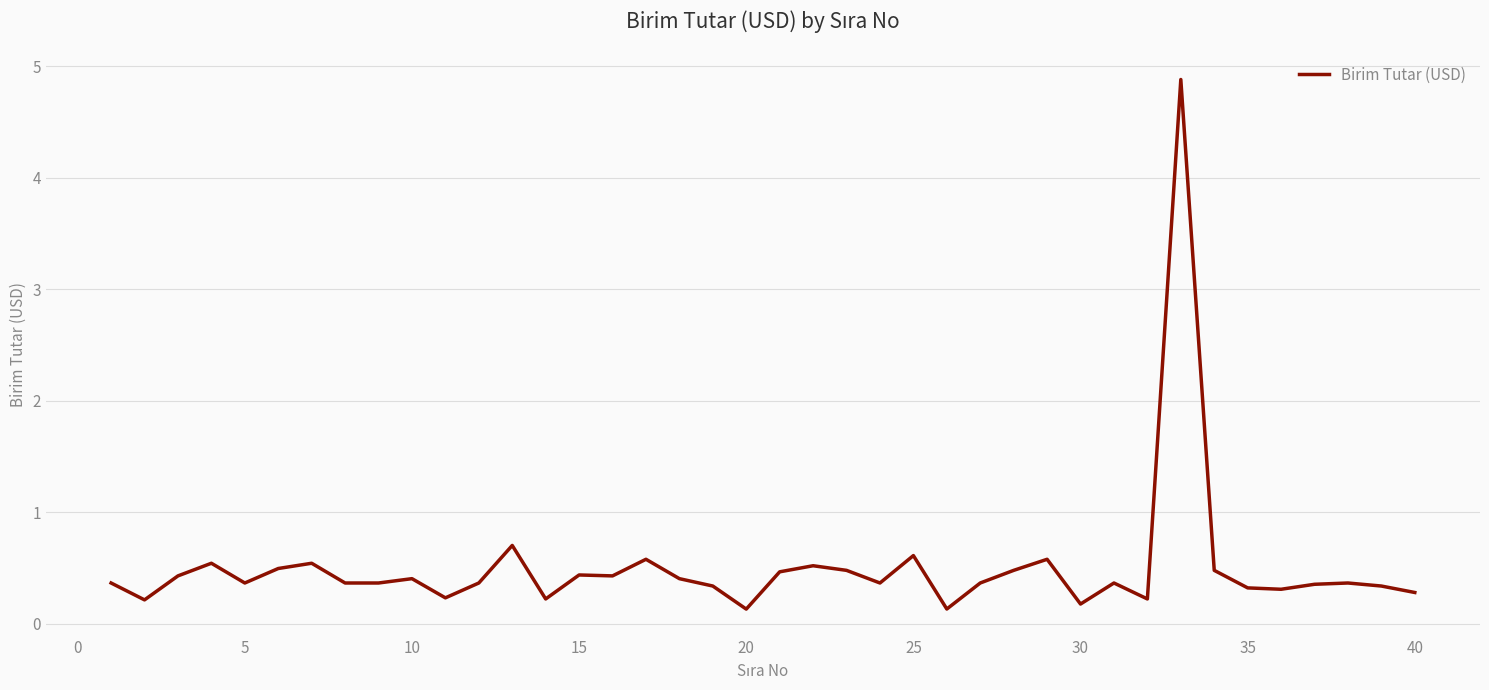

Is this an area chart (filled region under the line)?

No